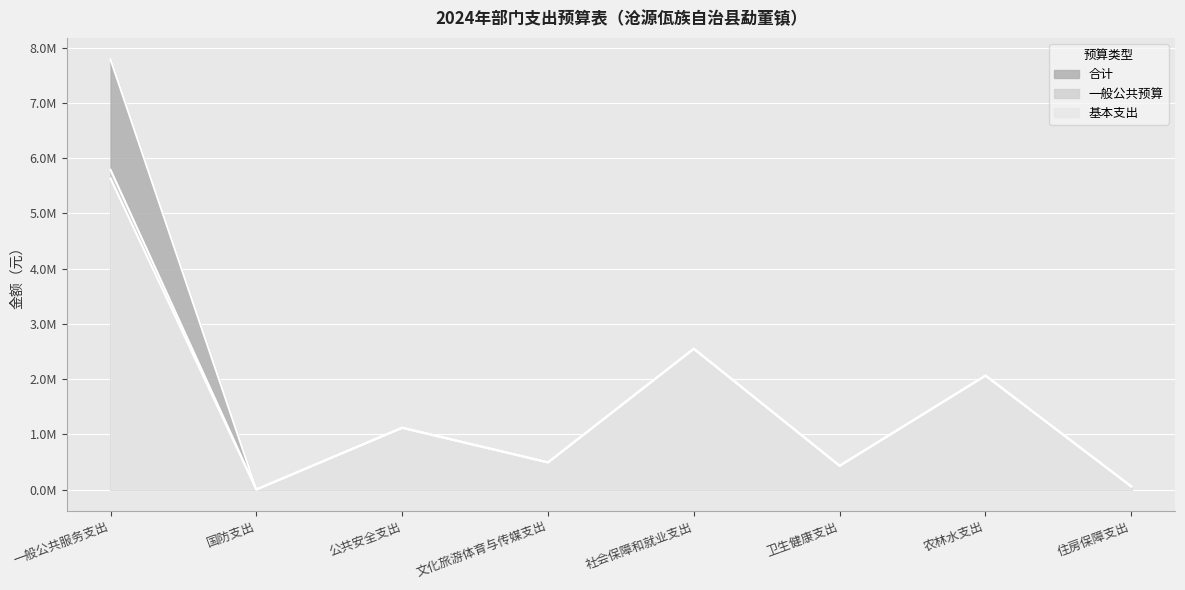

What is the value of the 合计 point at the 3rd from the left?

1118880.0